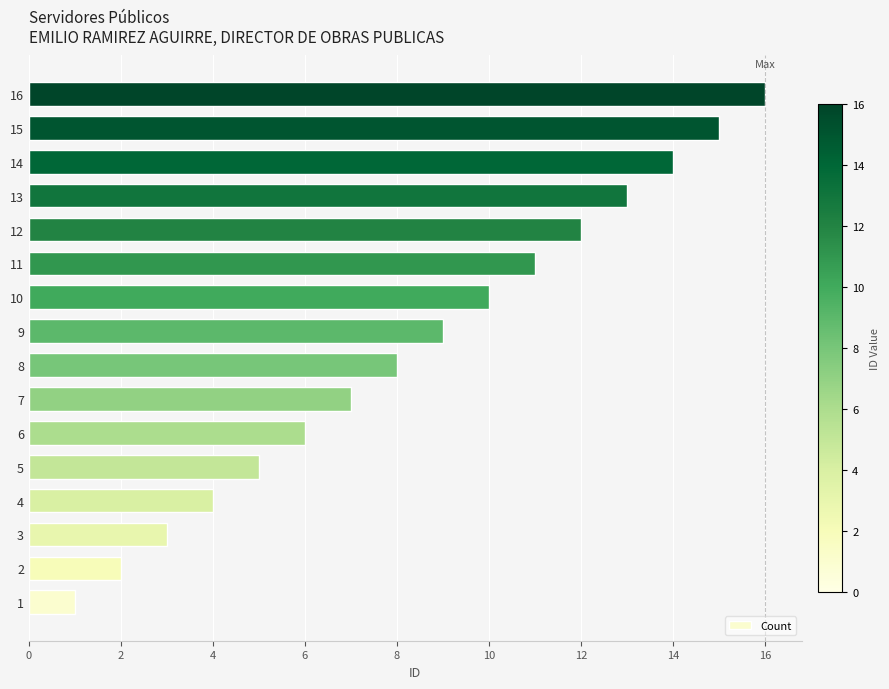

Read the value at 13.

13